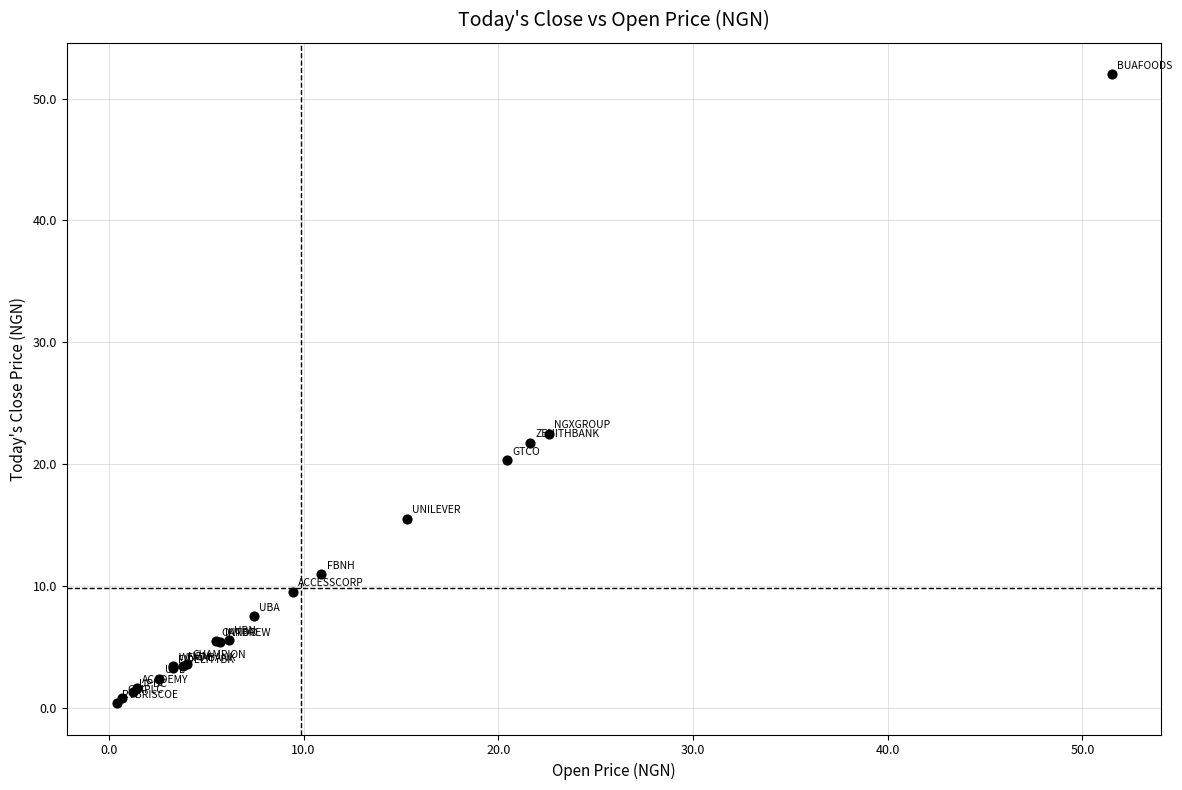

What Y value in the scatter plot is closest to 26?

22.5